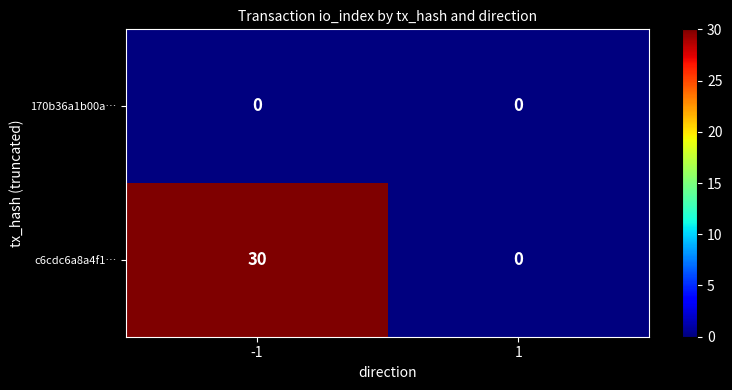

What is the difference between the maximum and minimum values in the c6cdc6a8a4f1… series?

30